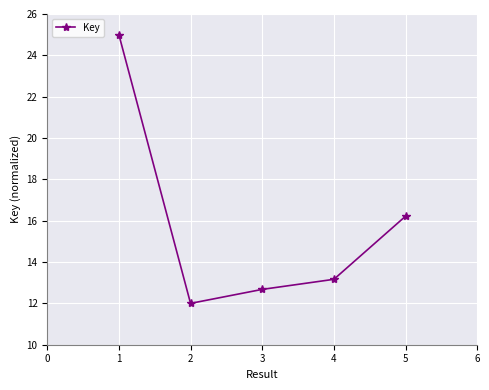

What is the maximum value shown in the chart?

25.0